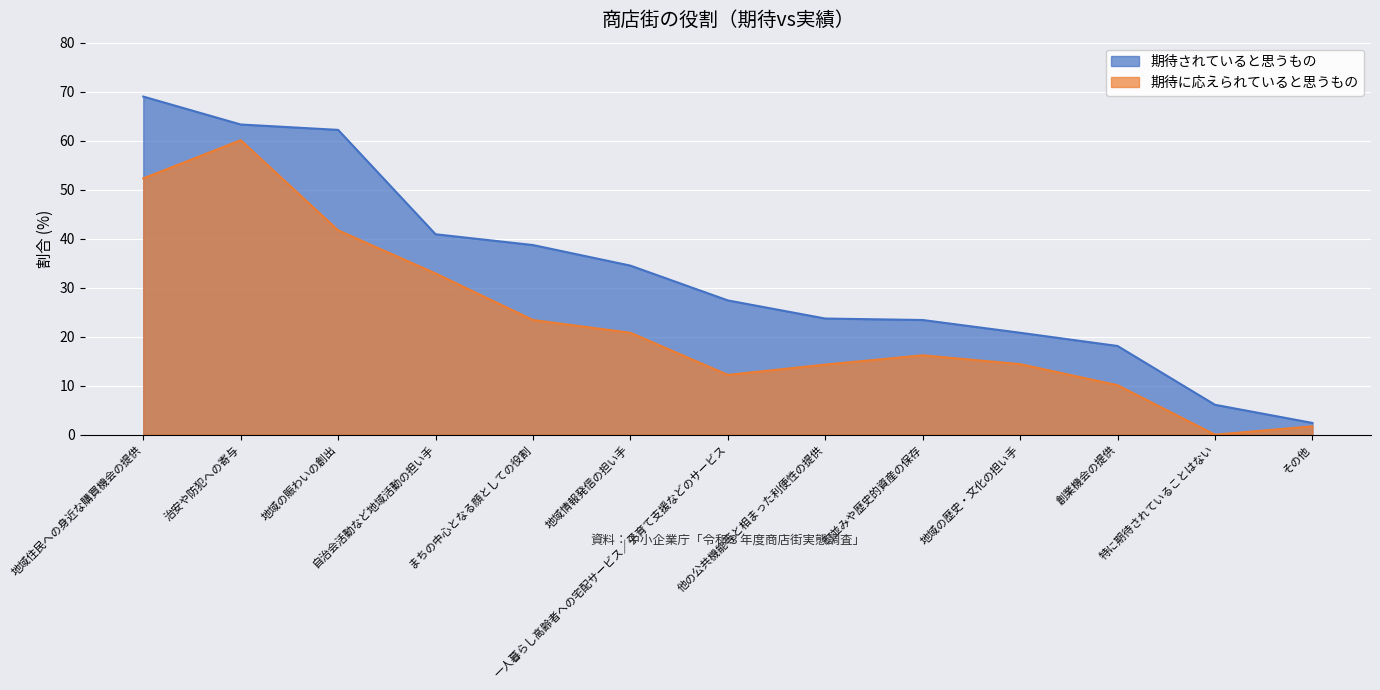

Reading left to right, transcribe all the data shown in this chart.

期待されていると思うもの: 69.0	63.3	62.2	40.9	38.7	34.5	27.4	23.7	23.4	20.8	18.1	6.1	2.4
期待に応えられていると思うもの: 52.3	60.1	41.7	32.9	23.4	20.8	12.2	14.3	16.2	14.4	10.1	0.0	1.7